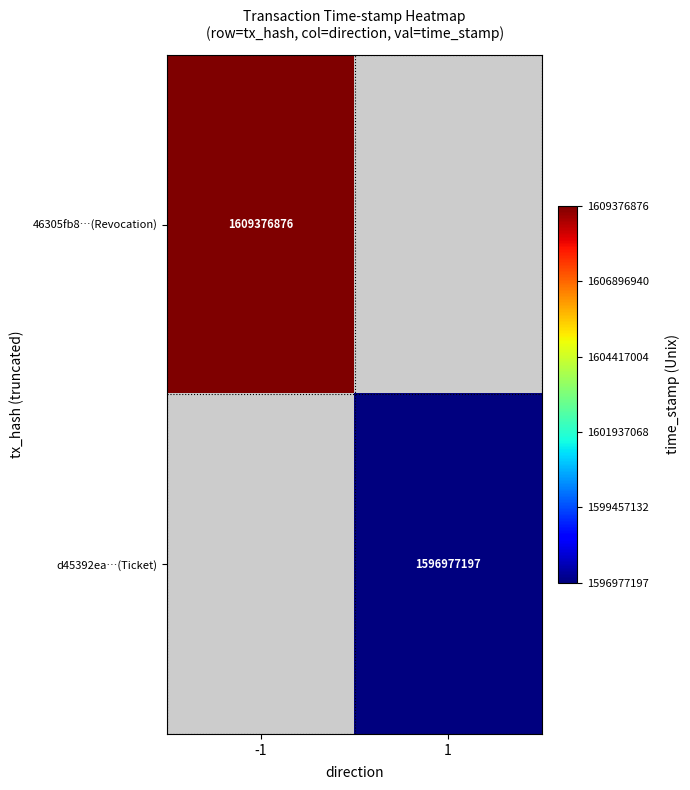

What is the smallest value displayed?

1596977197.0